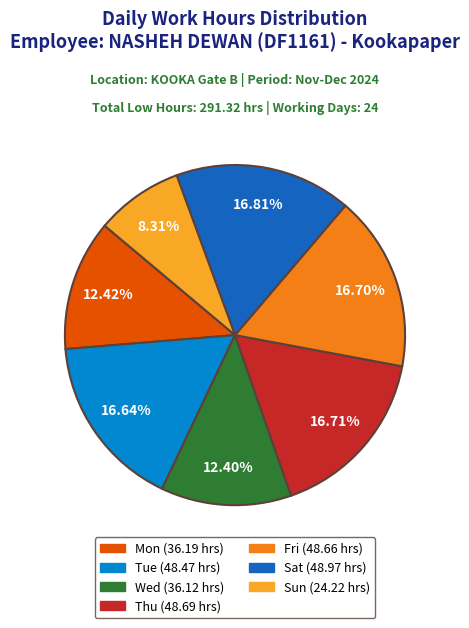

To the nearest percent, what is the average slice percentage?

14%